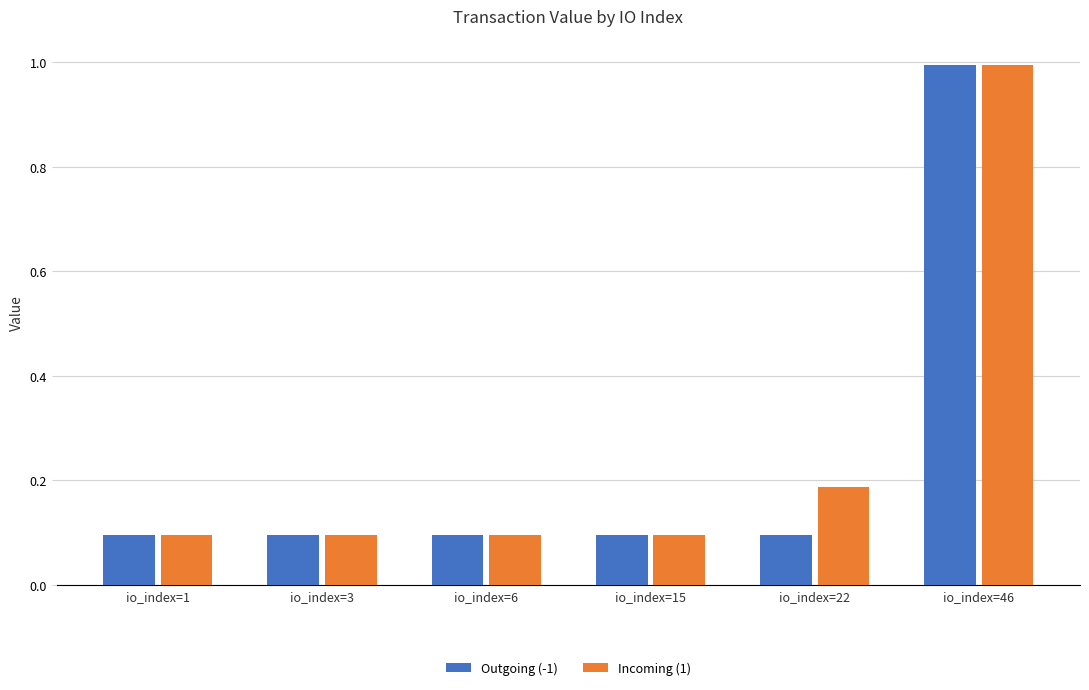

Which category has the highest value in the Incoming (1) series?

io_index=46